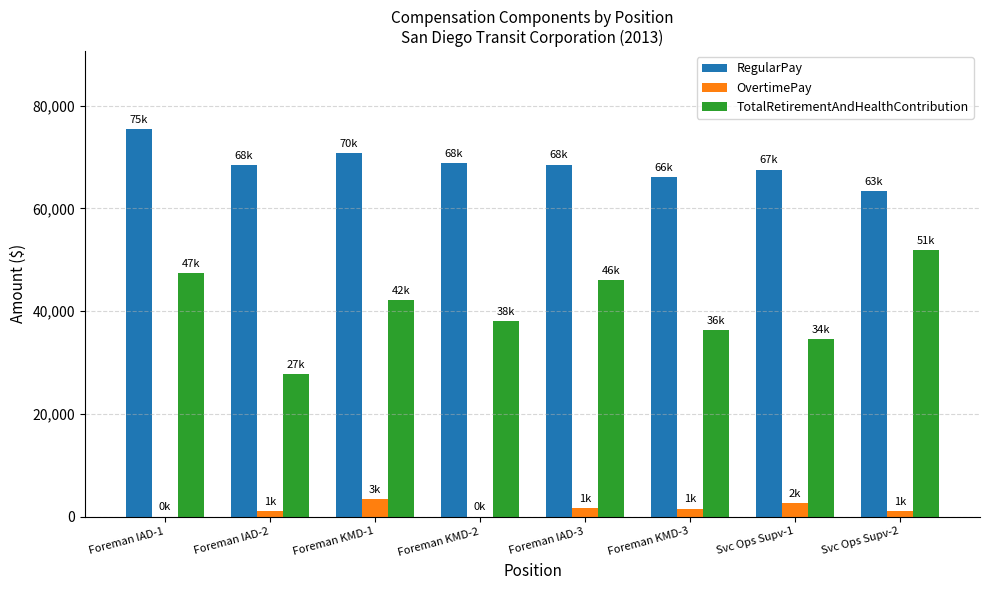

What is the maximum value shown in the chart?

75513